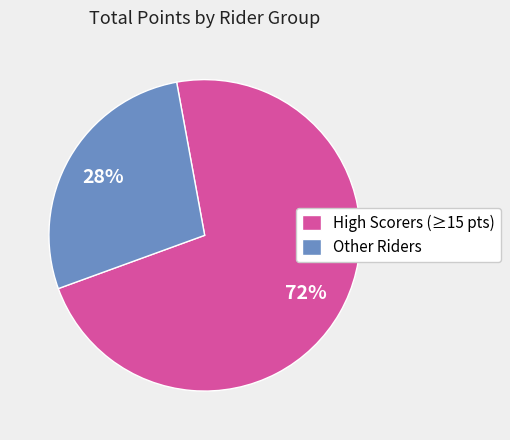

Between High Scorers (≥15 pts) and Other Riders, which is larger?

High Scorers (≥15 pts)